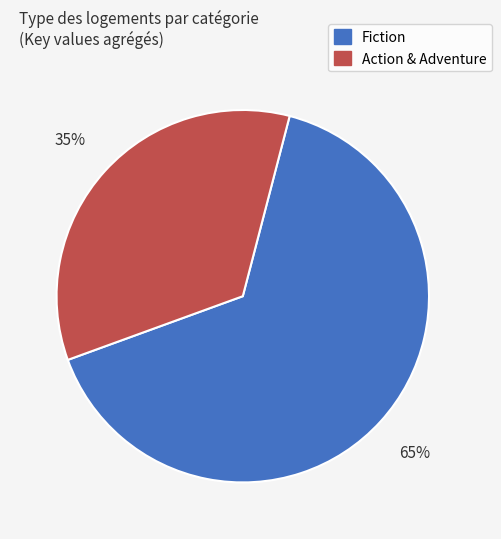

Count the number of slices in the pie.

2